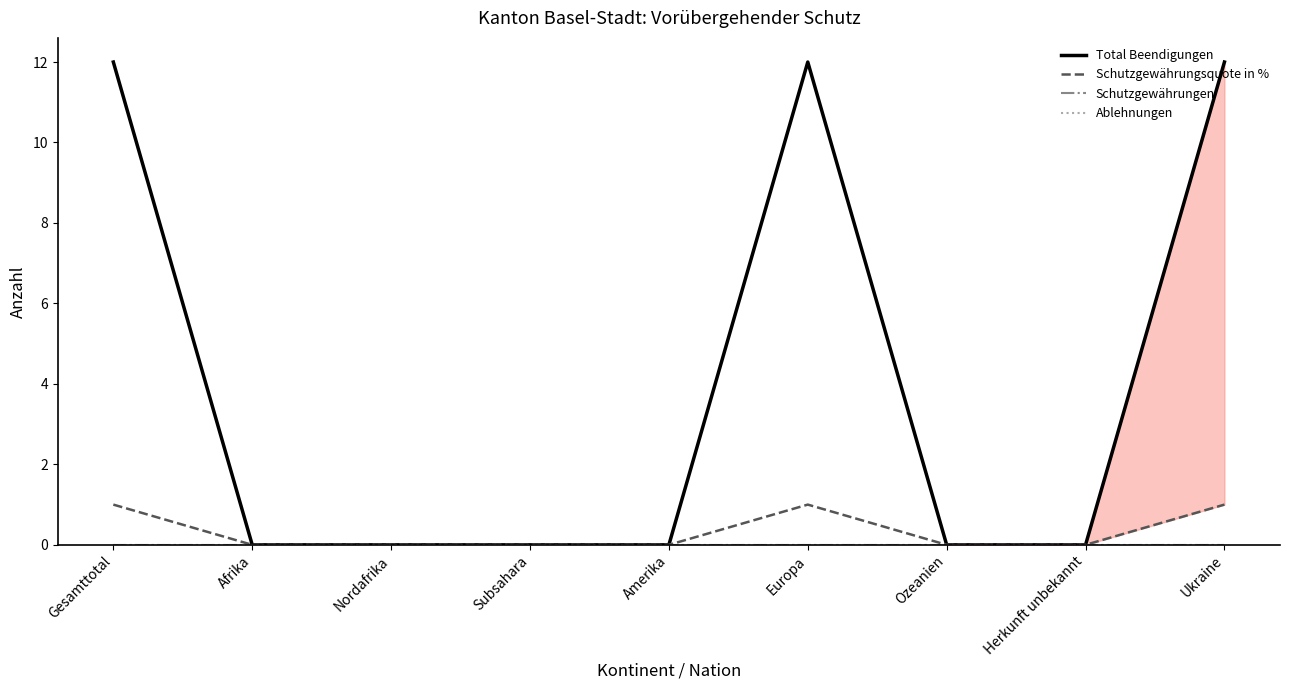

At which category is the sum across all series the highest?

Gesamttotal